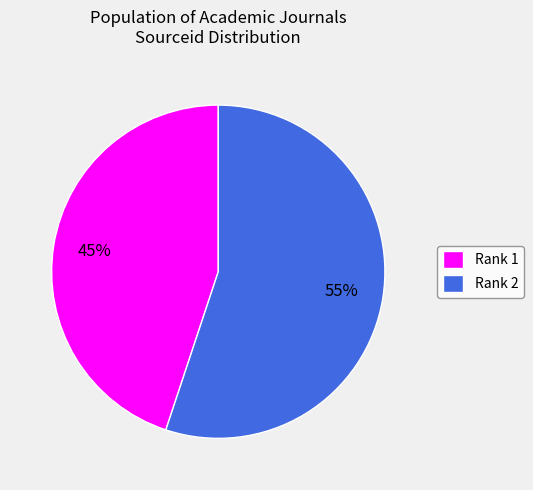

To the nearest percent, what is the difference between the largest and smallest slice percentages?

10%